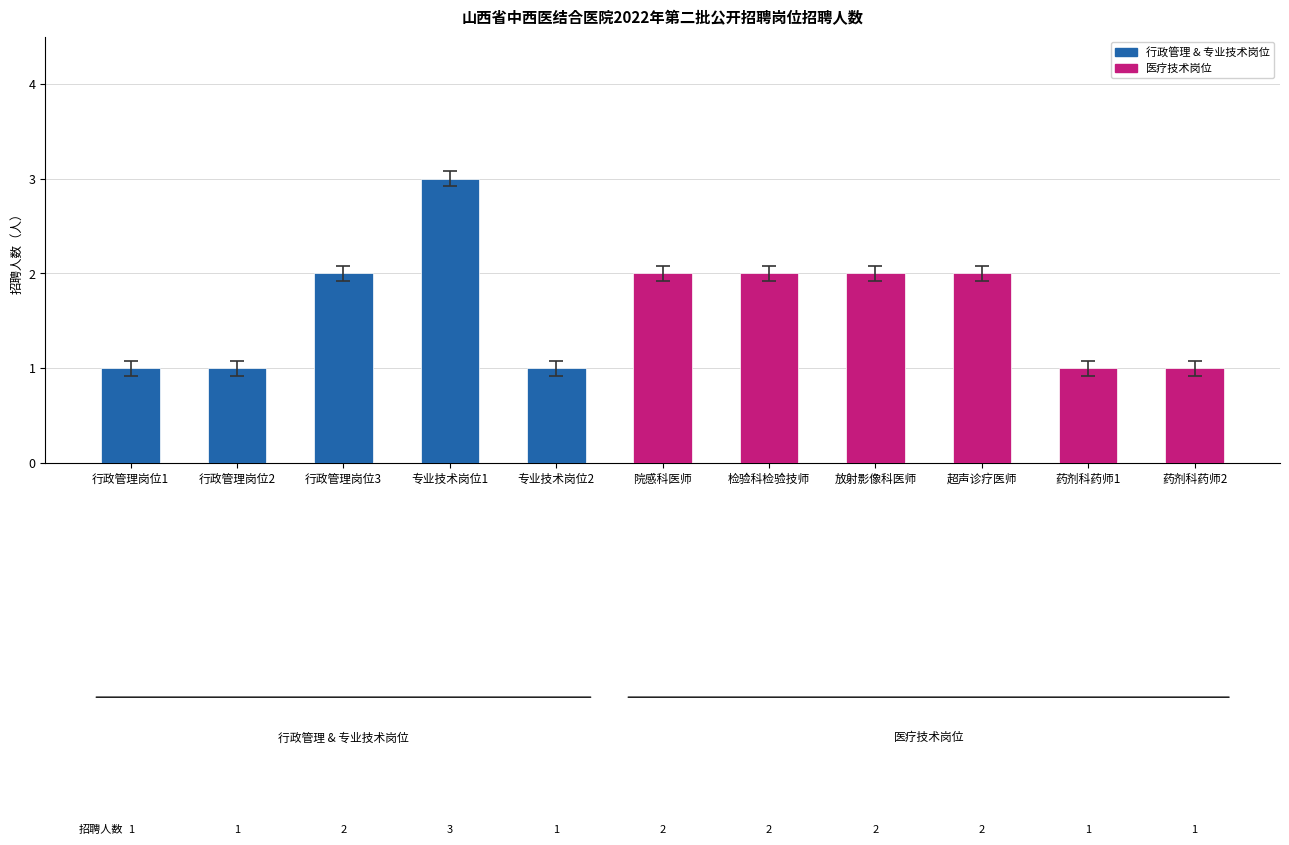

How many values are between 1 and 2?

10